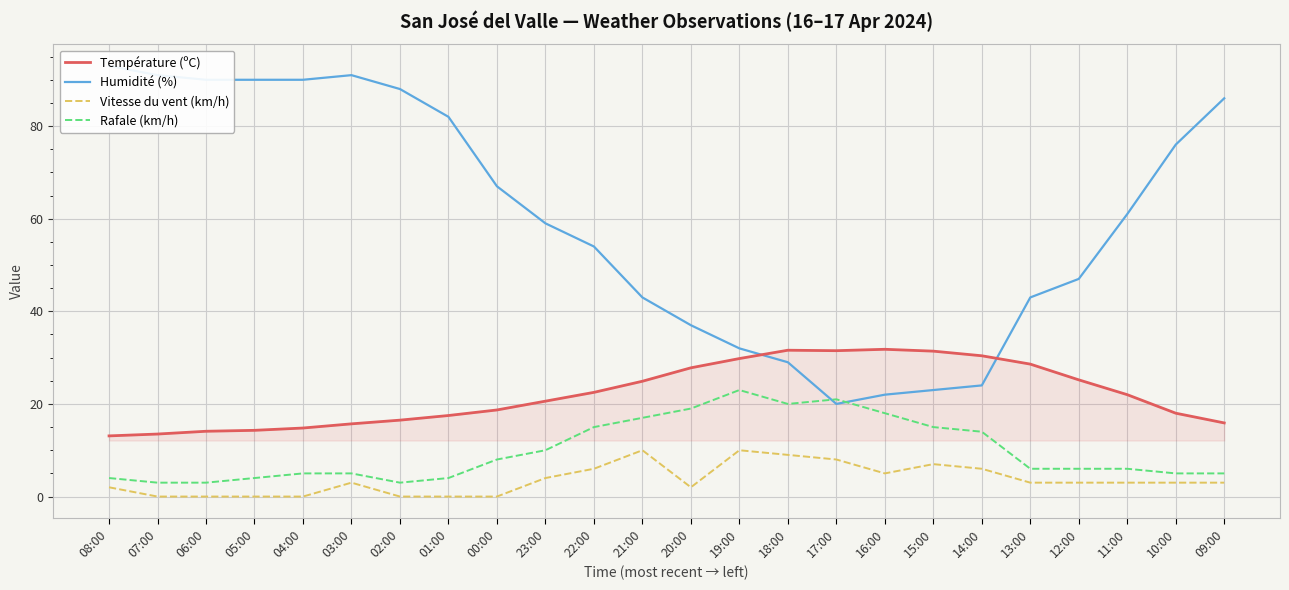

At which category does the chart reach its minimum across all series?

07:00